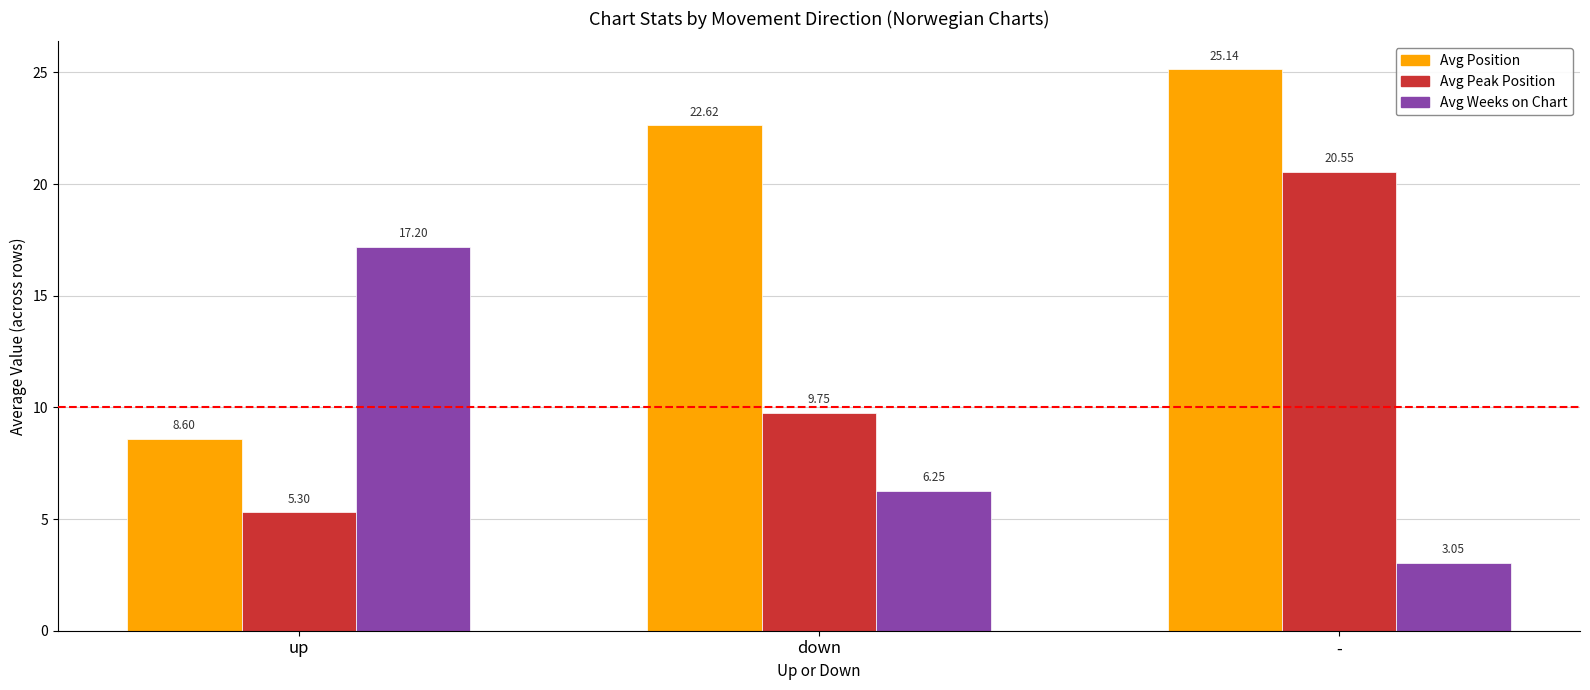

What is the label of the 2nd bar from the right?

down